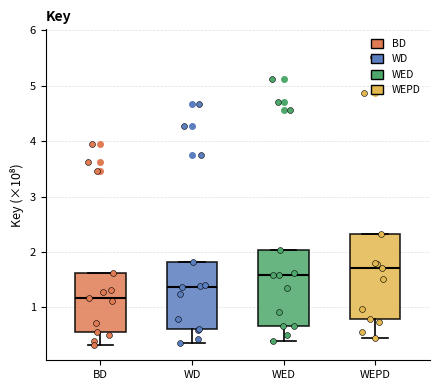

Which box has the highest median line?

WEPD